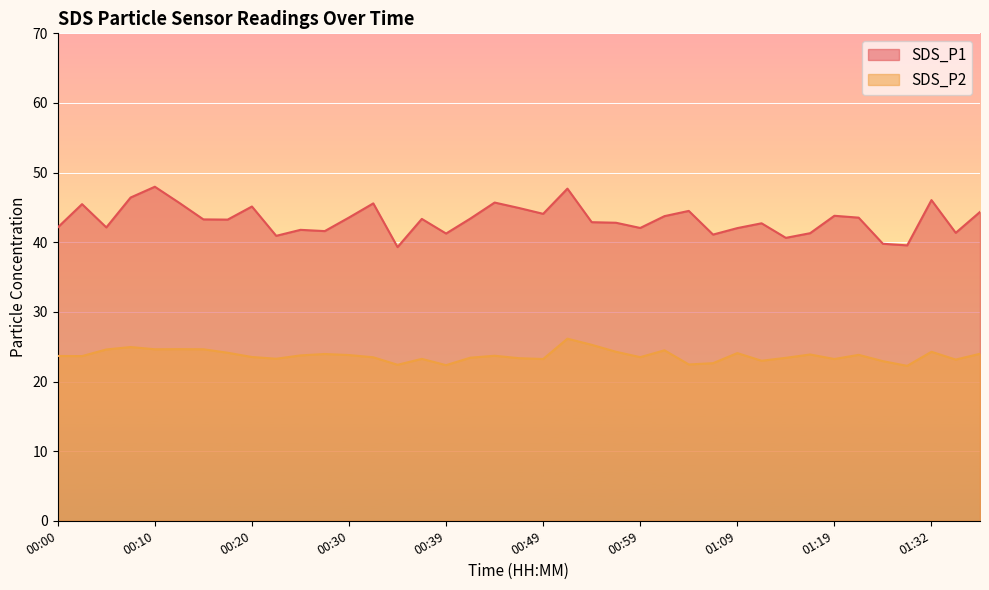

Reading left to right, transcribe all the data shown in this chart.

SDS_P1: 42.1	45.5	42.1	46.4	48.0	45.7	43.3	43.2	45.1	40.9	41.8	41.6	43.5	45.6	39.3	43.4	41.2	43.4	45.7	44.9	44.1	47.7	42.9	42.8	42.0	43.8	44.5	41.1	42.0	42.7	40.6	41.3	43.8	43.5	39.8	39.5	46.0	41.4	44.4
SDS_P2: 23.7	23.6	24.6	24.9	24.6	24.6	24.6	24.1	23.5	23.3	23.8	23.9	23.8	23.5	22.4	23.2	22.4	23.4	23.7	23.4	23.2	26.1	25.3	24.3	23.5	24.5	22.4	22.6	24.1	23.0	23.4	23.9	23.2	23.8	22.9	22.2	24.3	23.1	24.0